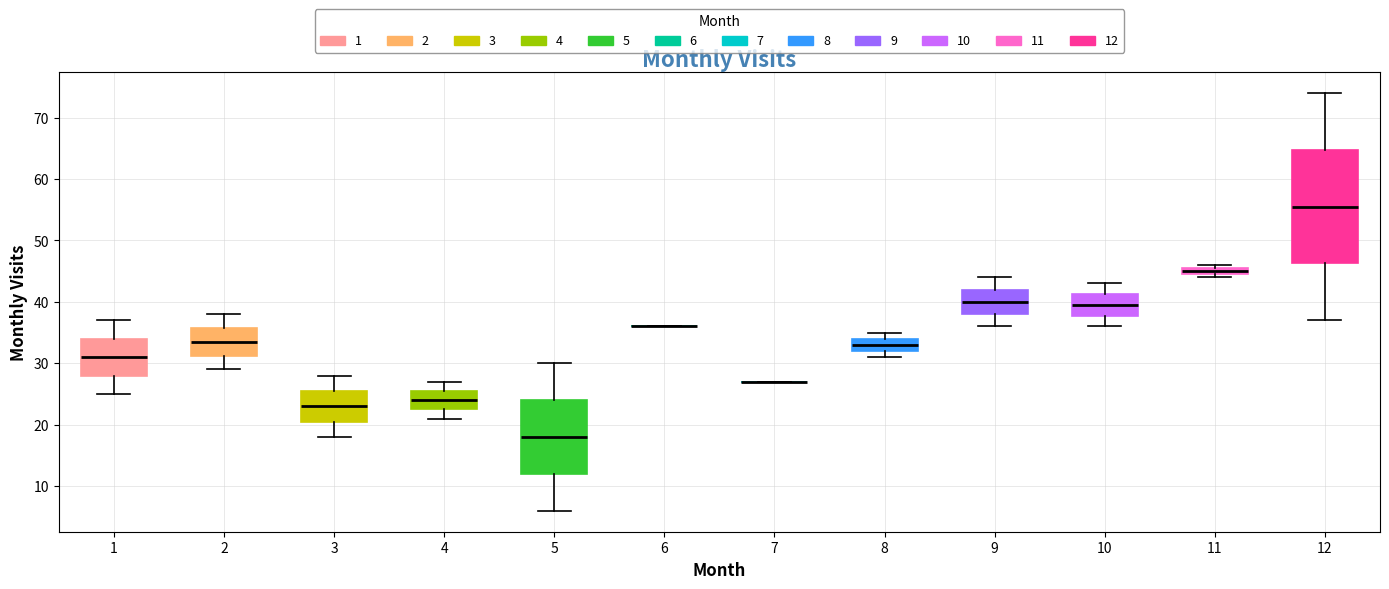

Comparing the boxes themselves (not the whiskers), which one is the tallest?

12